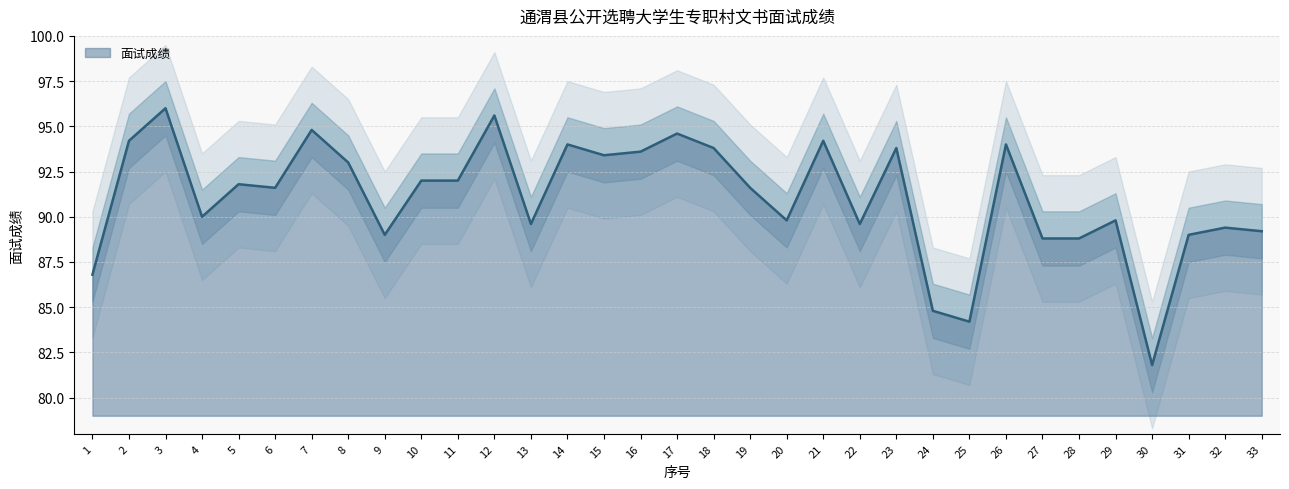

Reading left to right, extract all data points from this chart.

86.8	94.2	96.0	90.0	91.8	91.6	94.8	93.0	89.0	92.0	92.0	95.6	89.6	94.0	93.4	93.6	94.6	93.8	91.6	89.8	94.2	89.6	93.8	84.8	84.2	94.0	88.8	88.8	89.8	81.8	89.0	89.4	89.2